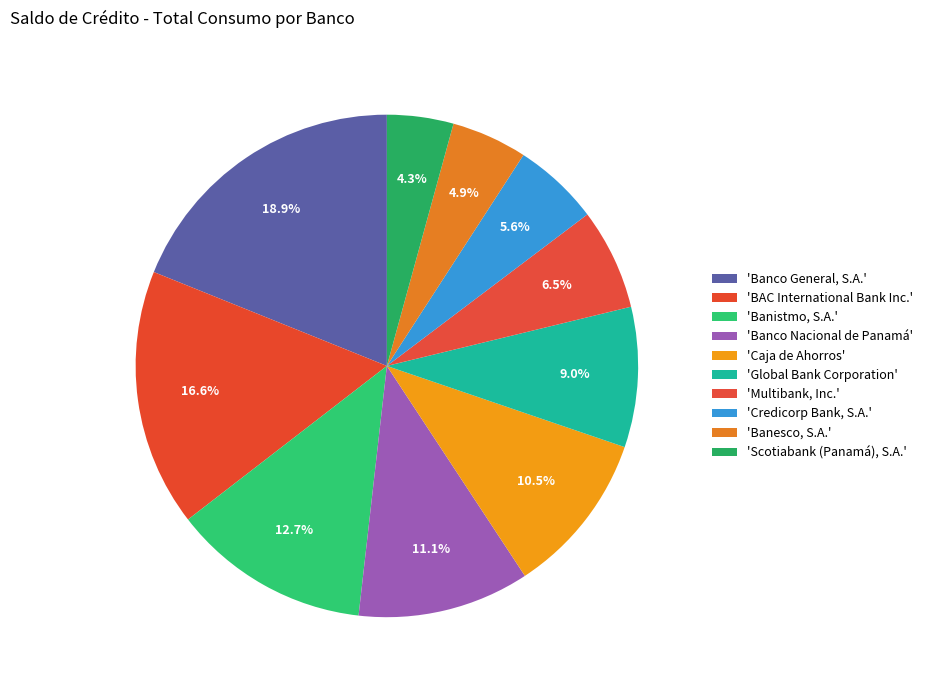

Count the number of slices in the pie.

10